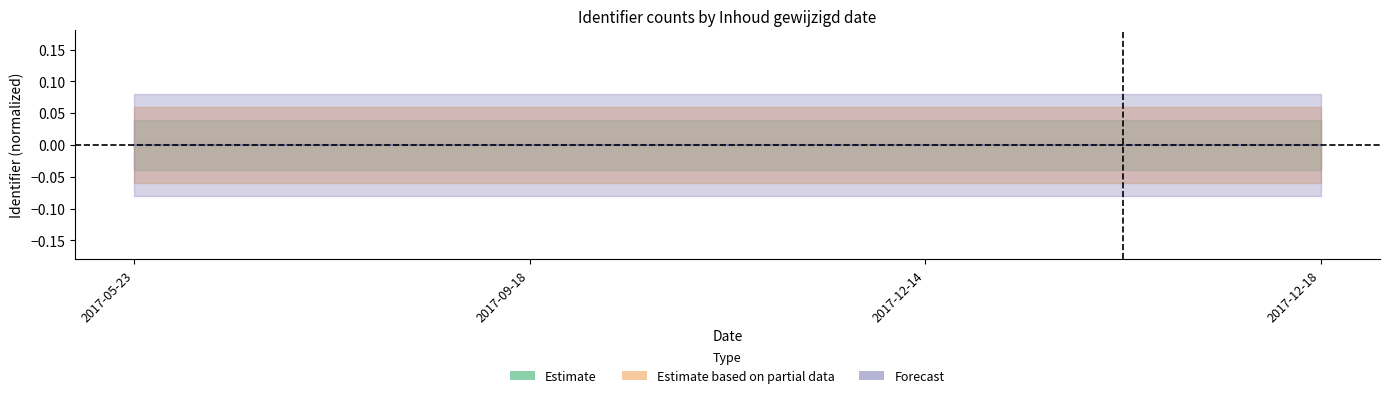

How many data points in Estimate based on partial data are above 0?

2